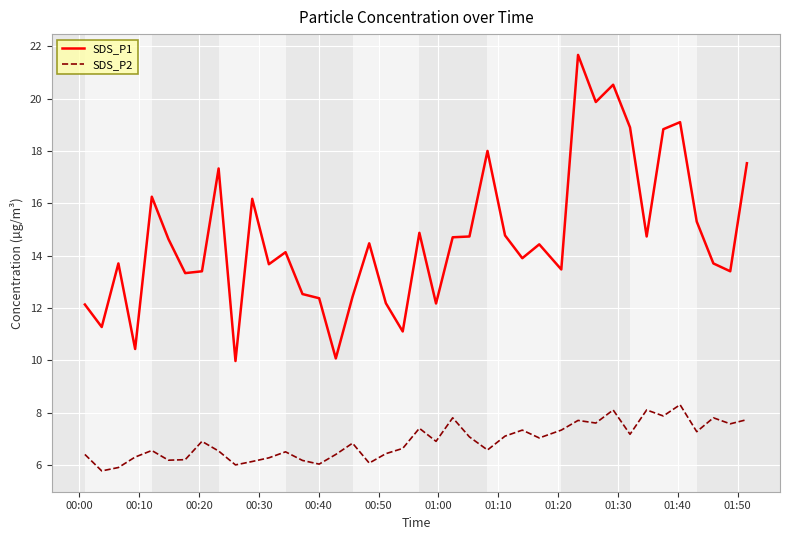

True or false: SDS_P1 and SDS_P2 intersect in this chart.

False